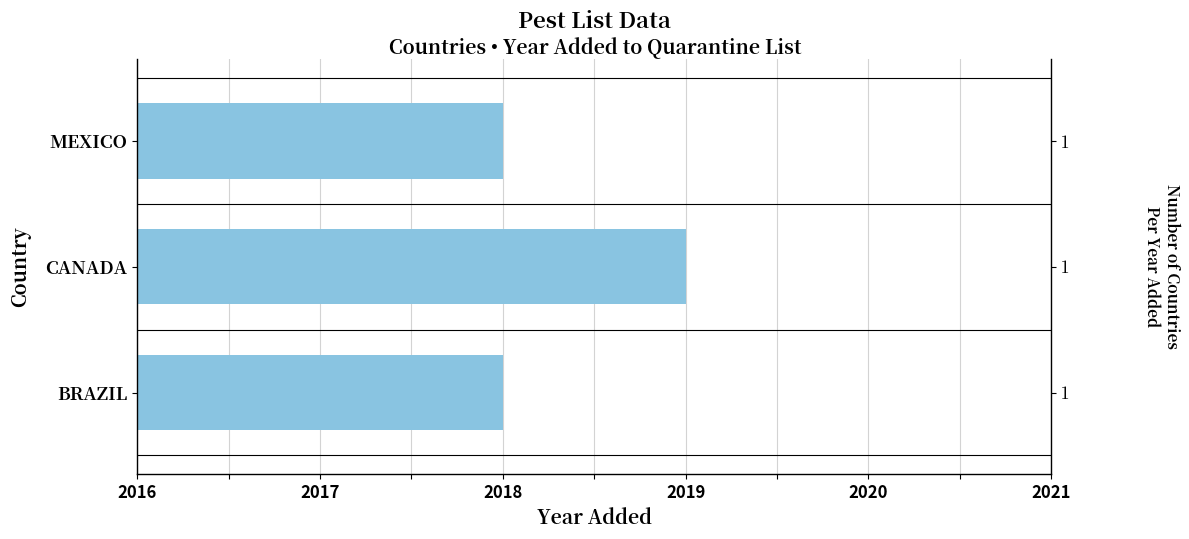

Reading right to left, list all the values displayed in this chart.

2018	2019	2018